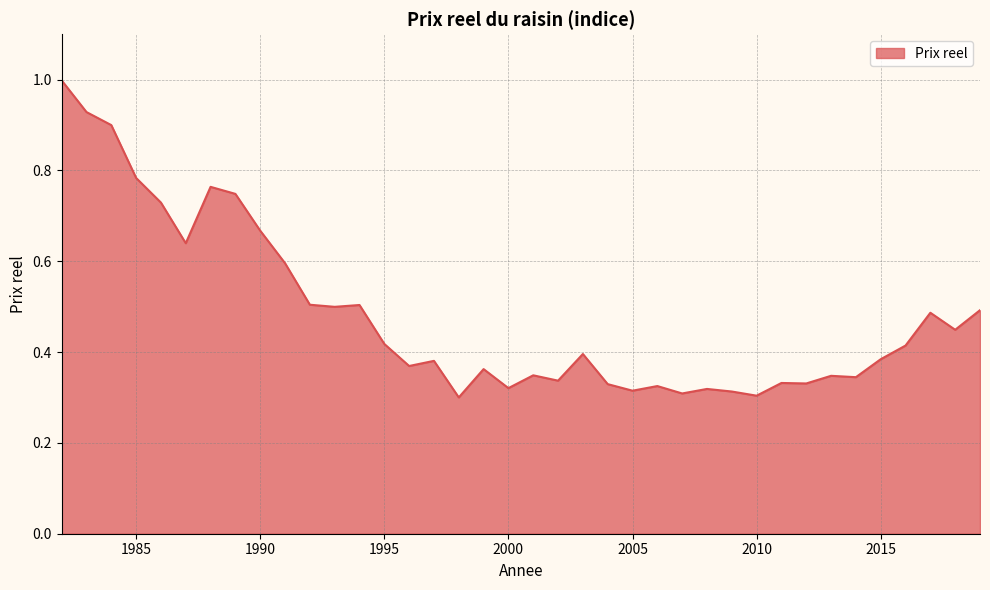

What is the greatest value displayed?

1.0